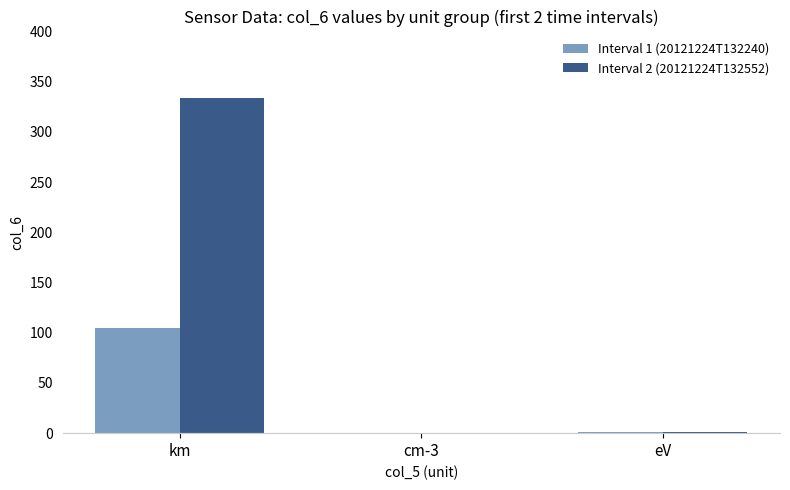

The Interval 2 (20121224T132552) series shows 1.0 at eV. True or false?

True